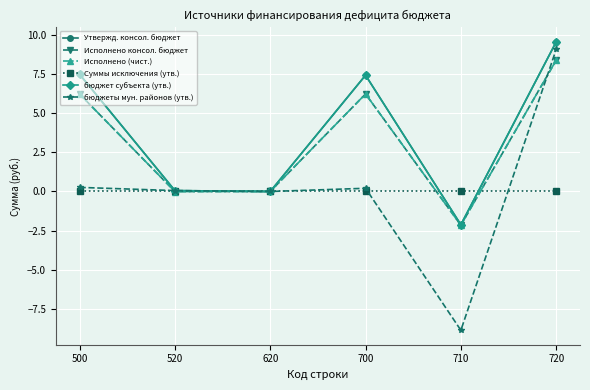

Does the chart have visible grid lines?

Yes